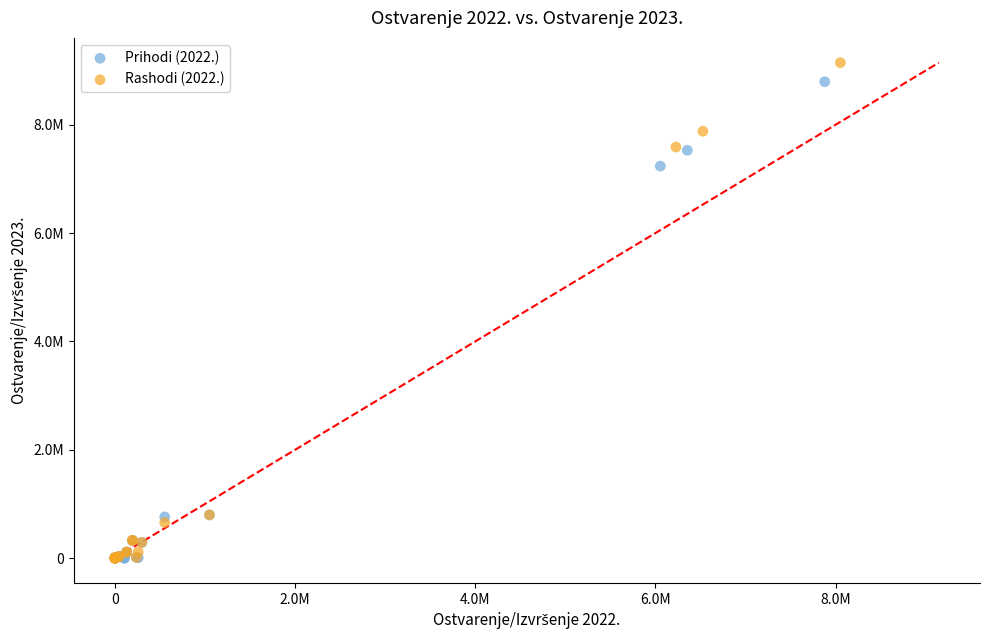

What are all the series names shown in the legend?

Prihodi (2022.), Rashodi (2022.)